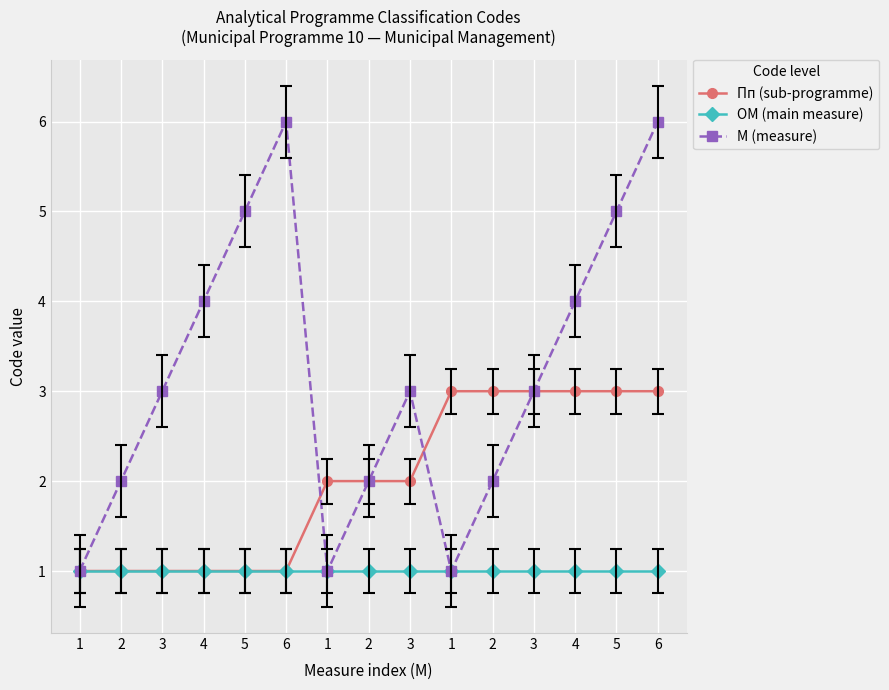

How many series are shown in this chart?

3